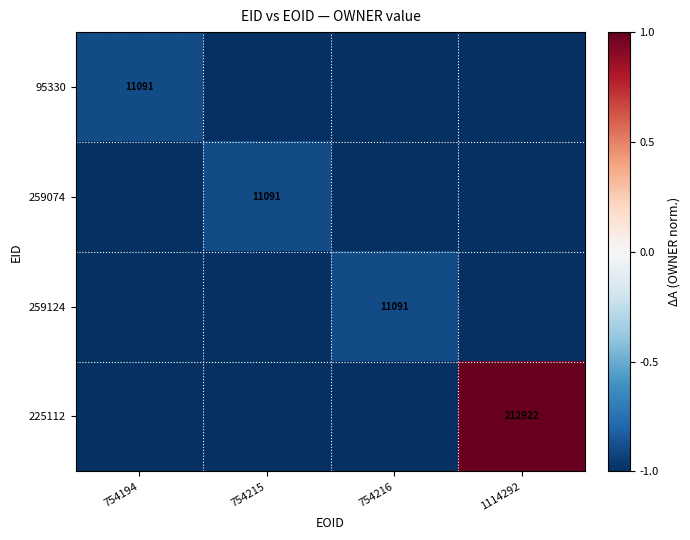

The value of 95330 at 754194 is -1.4. True or false?

False